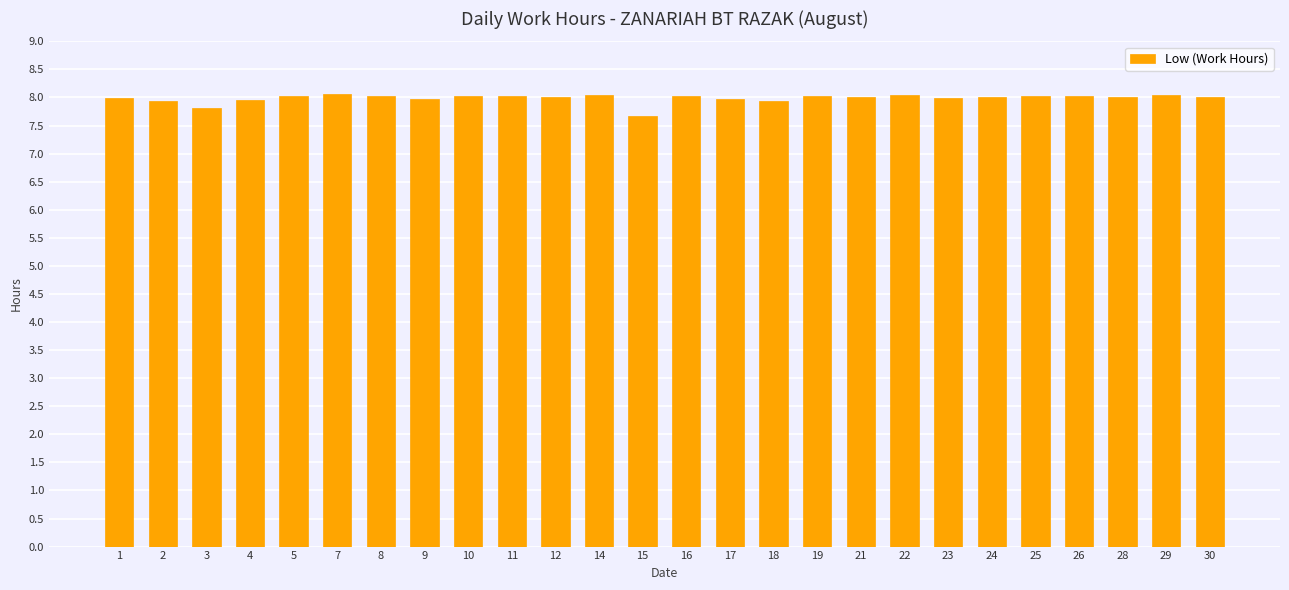

What is the ratio of the value at 2 to the value at 16?

1.0